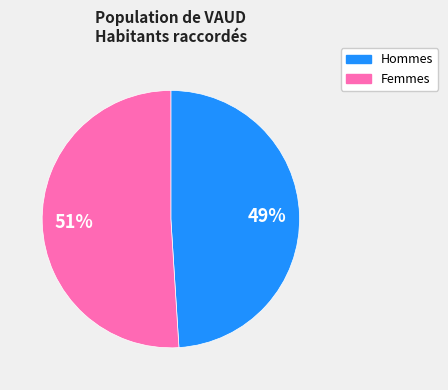

Is there any slice that represents more than half of the pie?

Yes